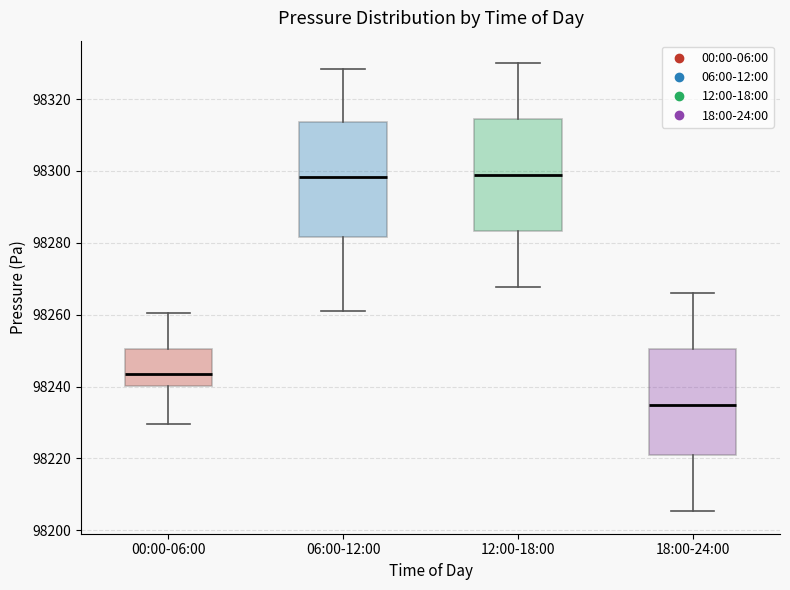

Where is the upper edge of the box for 18:00-24:00 on the y-axis? The values are not printed on the chart, so give them approximately, as read against the axis.

98250